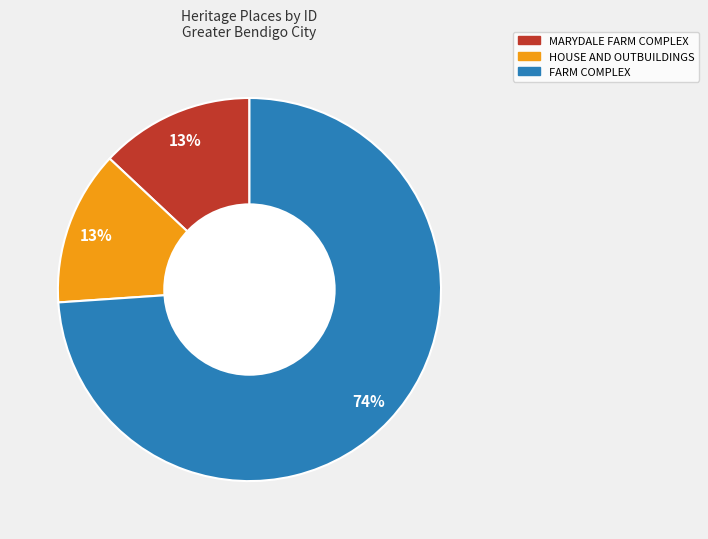

How many slices are in this pie chart?

3